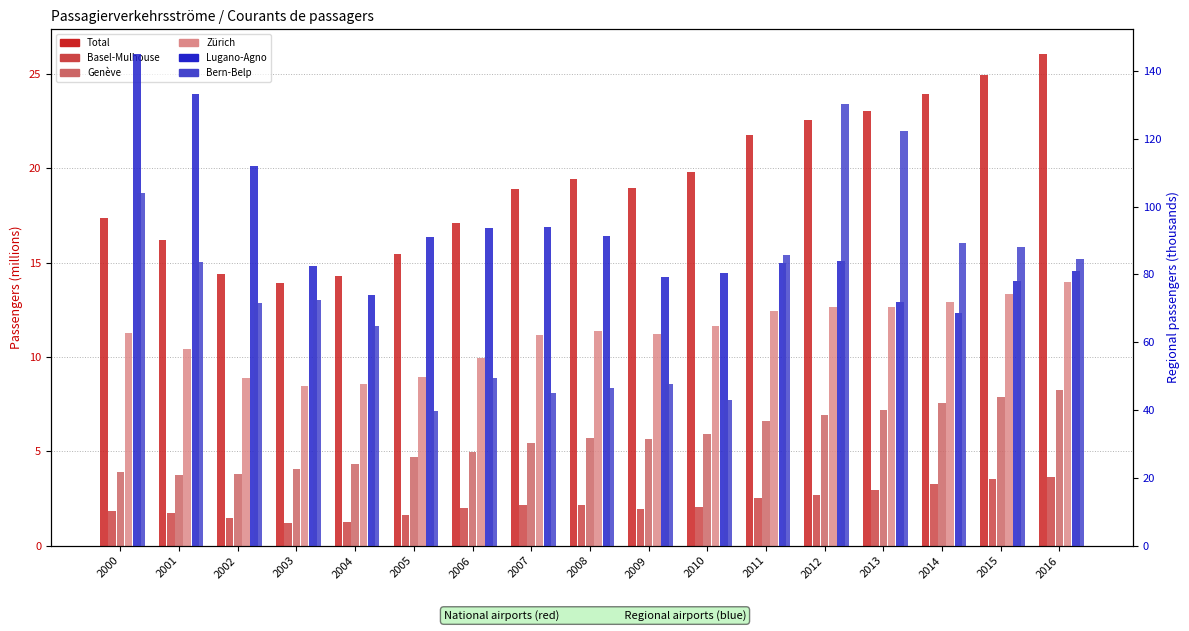

Is the value of Zürich at 2005 greater than the value of Total at 2008?

No